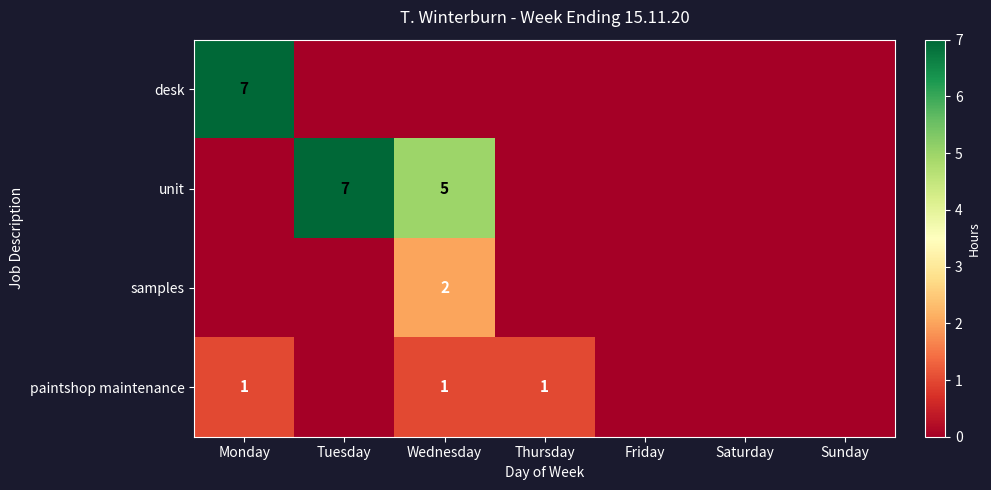

What is the total value across all series at Monday?

8